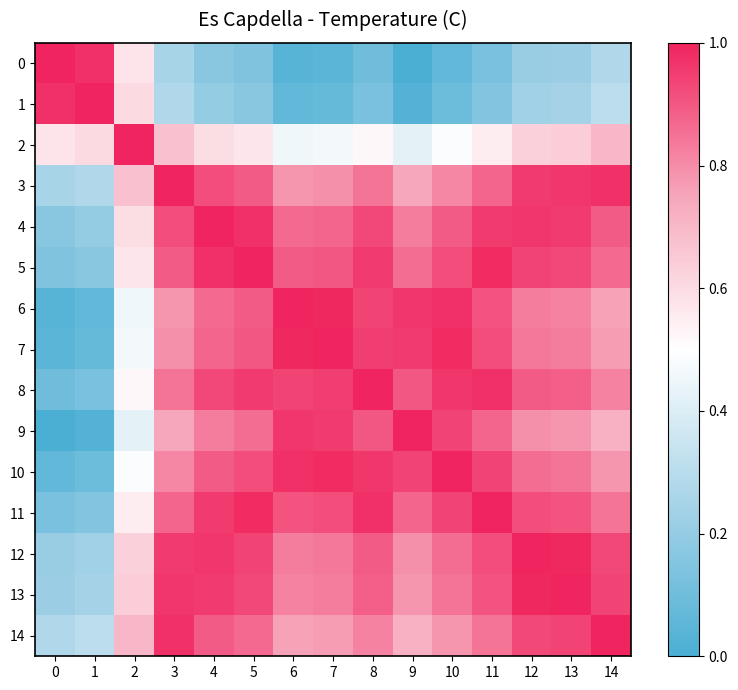

Which has a higher value, 10 or 4?

4